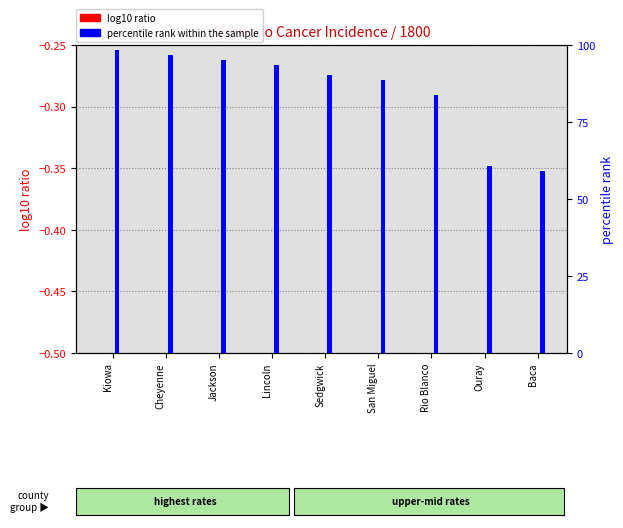

At which label is percentile rank within the sample closest to 78?

Rio Blanco